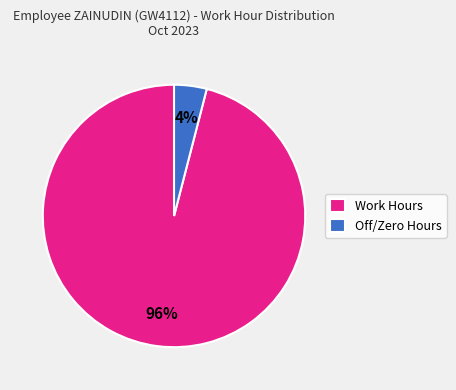

Which slice is the smallest?

Off/Zero Hours